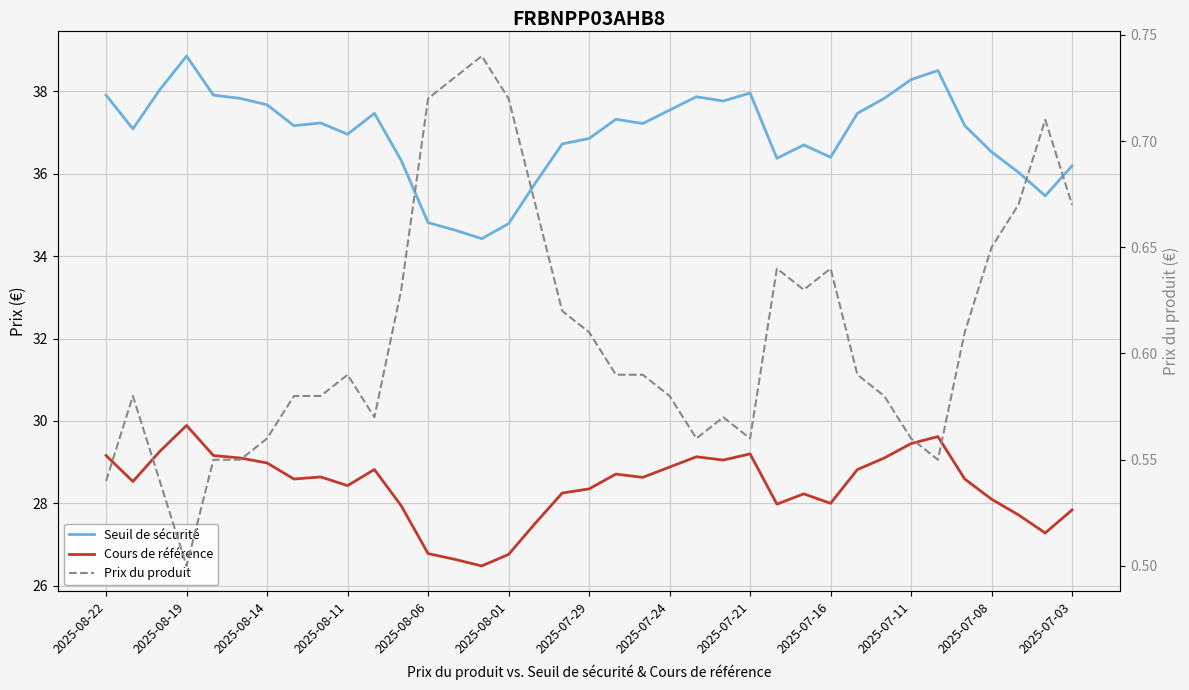

True or false: Prix du produit and Cours de référence intersect in this chart.

False